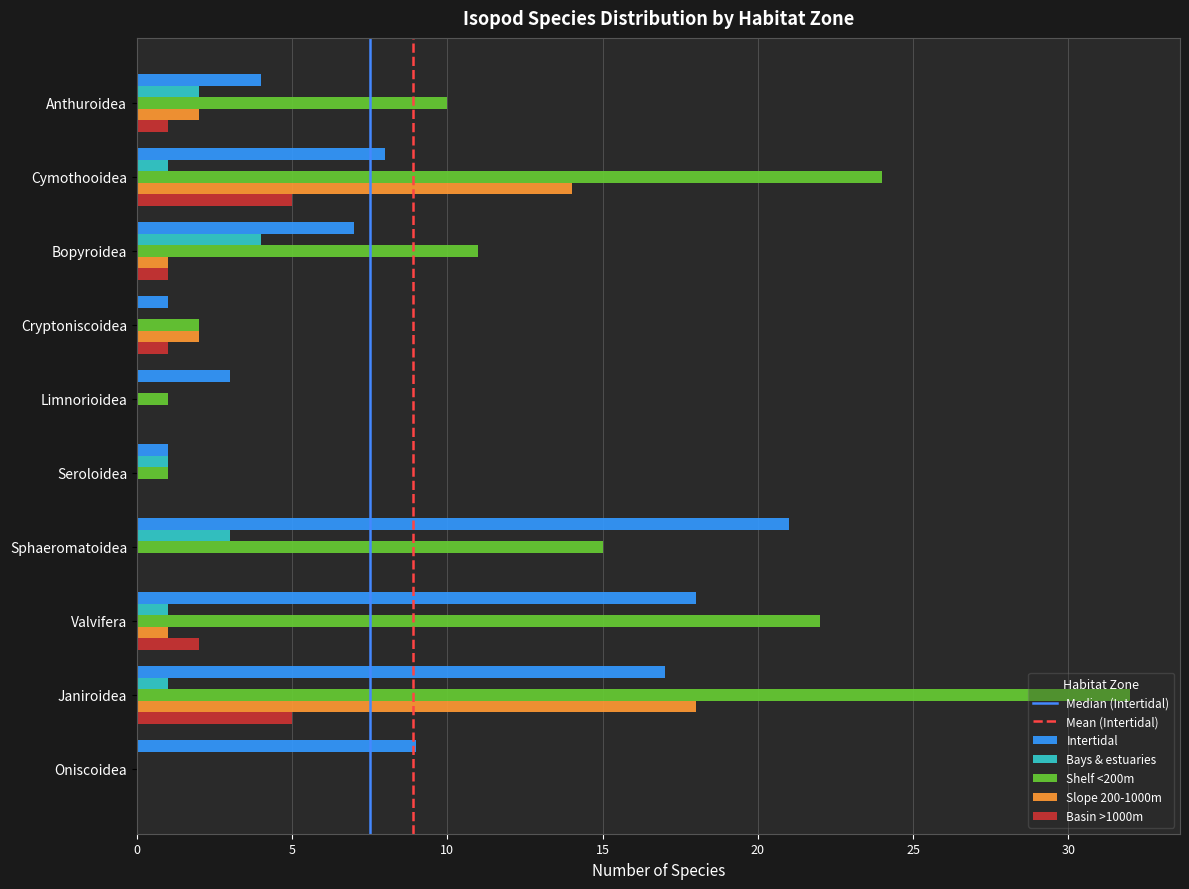

At which category is the sum across all series the highest?

Janiroidea